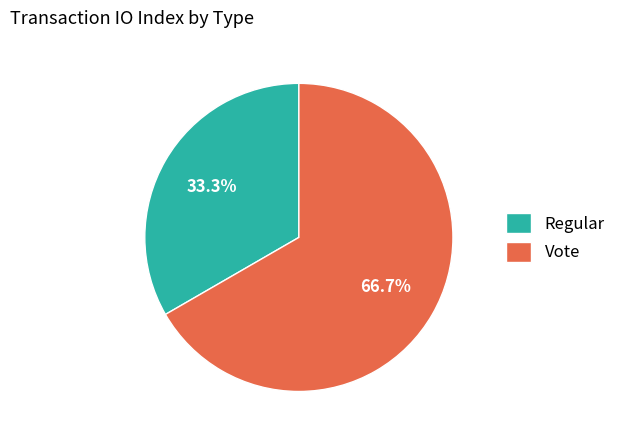

Is there a majority slice in this chart?

Yes